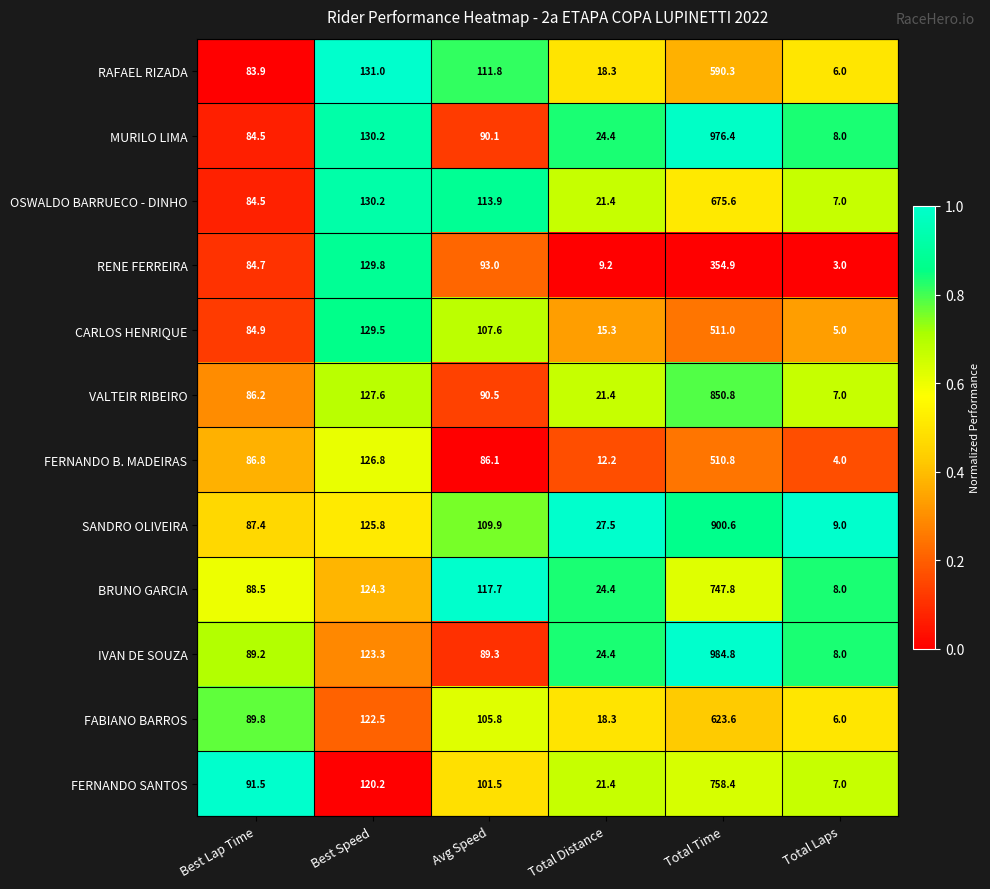

What is the sum of all FERNANDO B. MADEIRAS values?

826.7